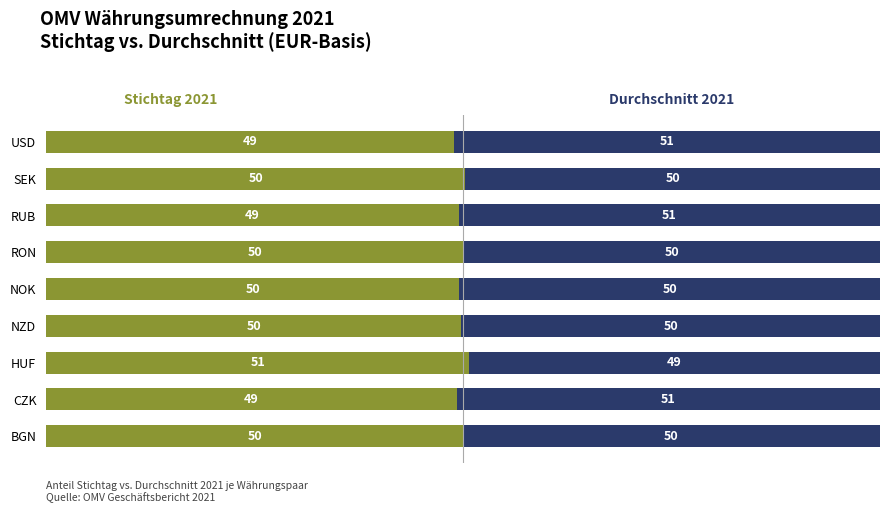

What is the total value across all series at CZK?

100.0